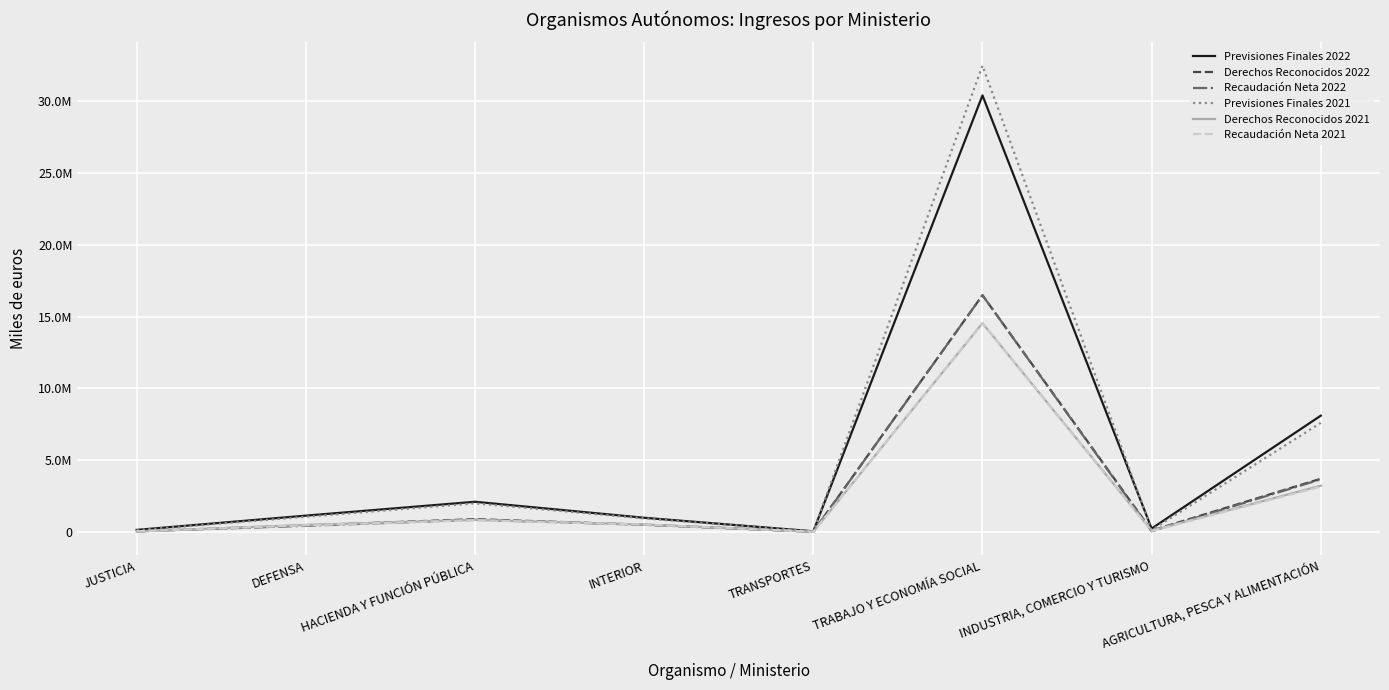

Which has a higher value, AGRICULTURA, PESCA Y ALIMENTACIÓN or INTERIOR?

AGRICULTURA, PESCA Y ALIMENTACIÓN